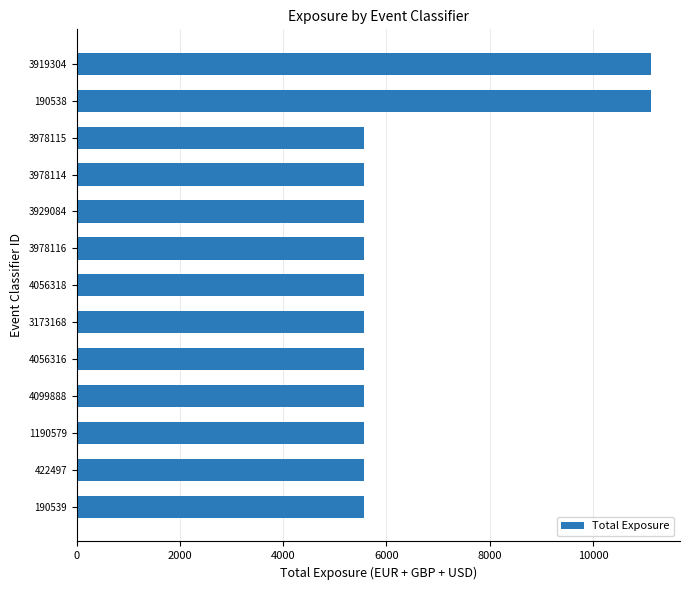

Approximately how many times larger is the value at 3978116 compared to 422497?

1.0